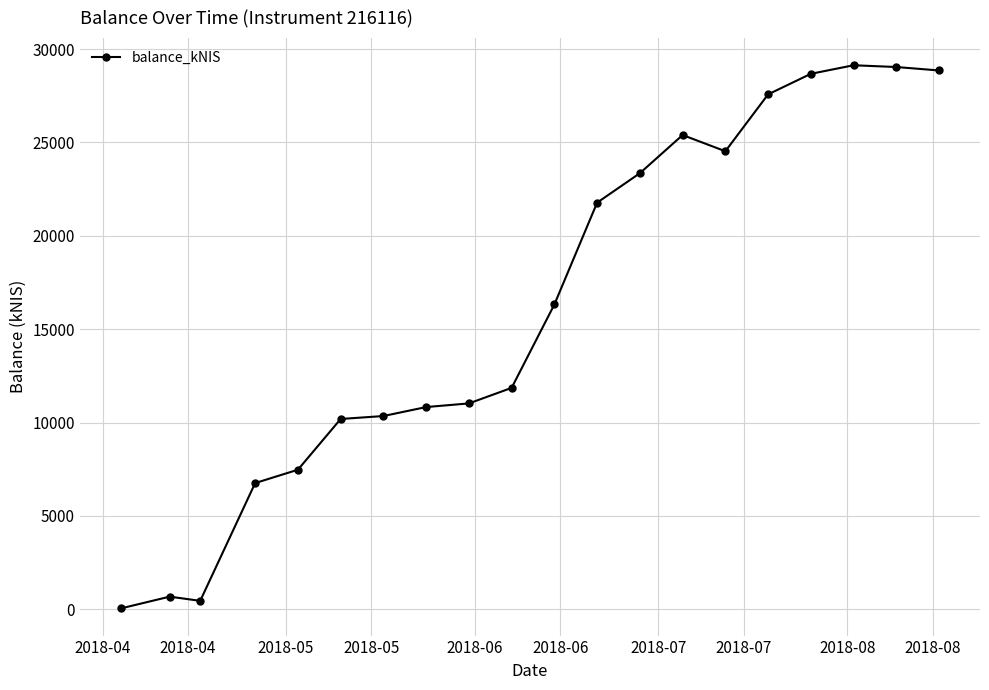

What is the difference between the second highest and minimum values?

28986.4